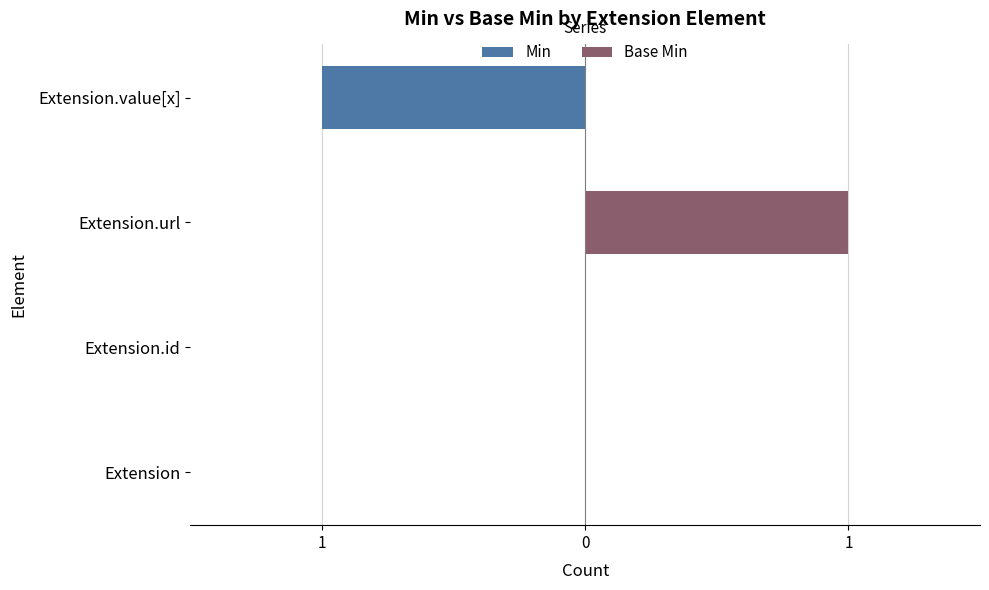

Which series has the largest range (max minus min)?

Min